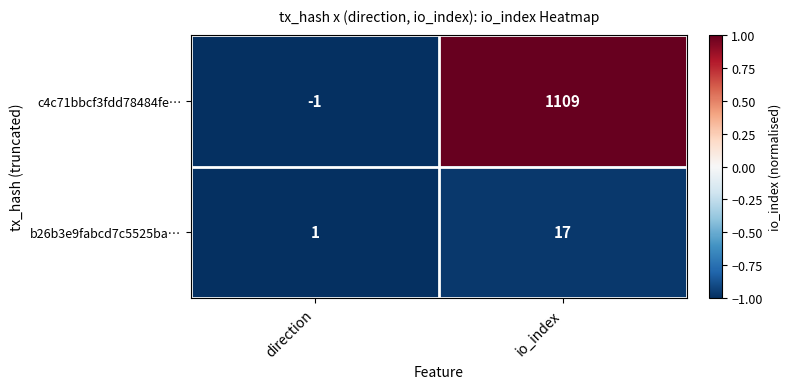

At how many categories does at least one series exceed 0?

2